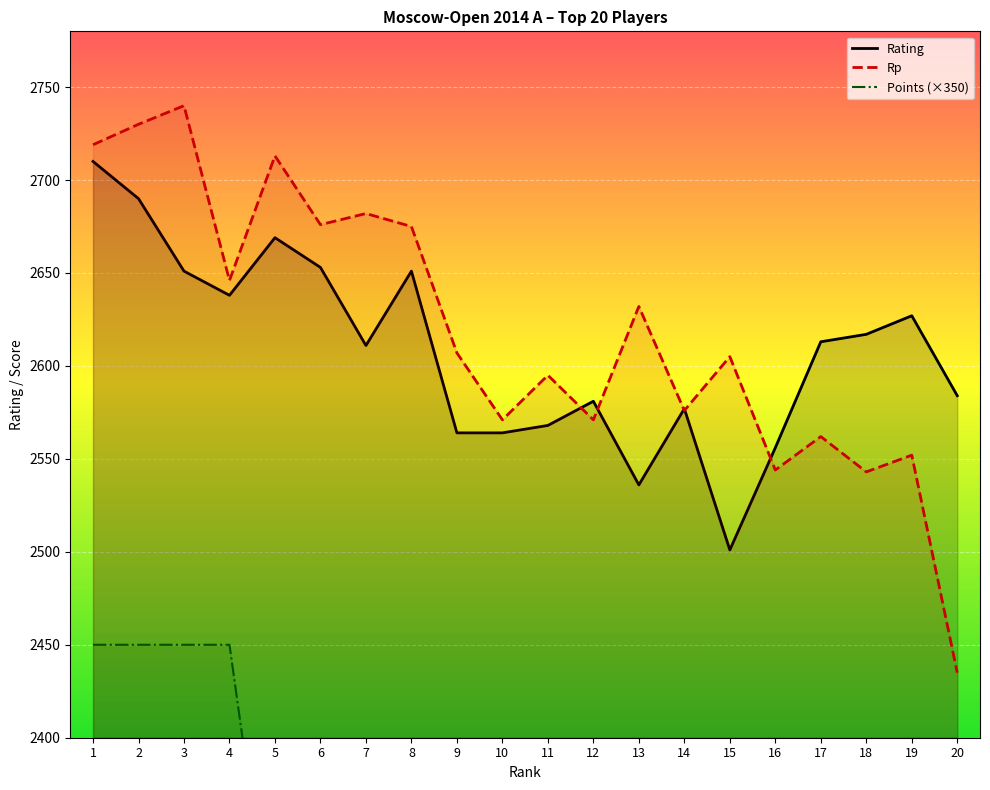

Read the Rp value at 12.

2571